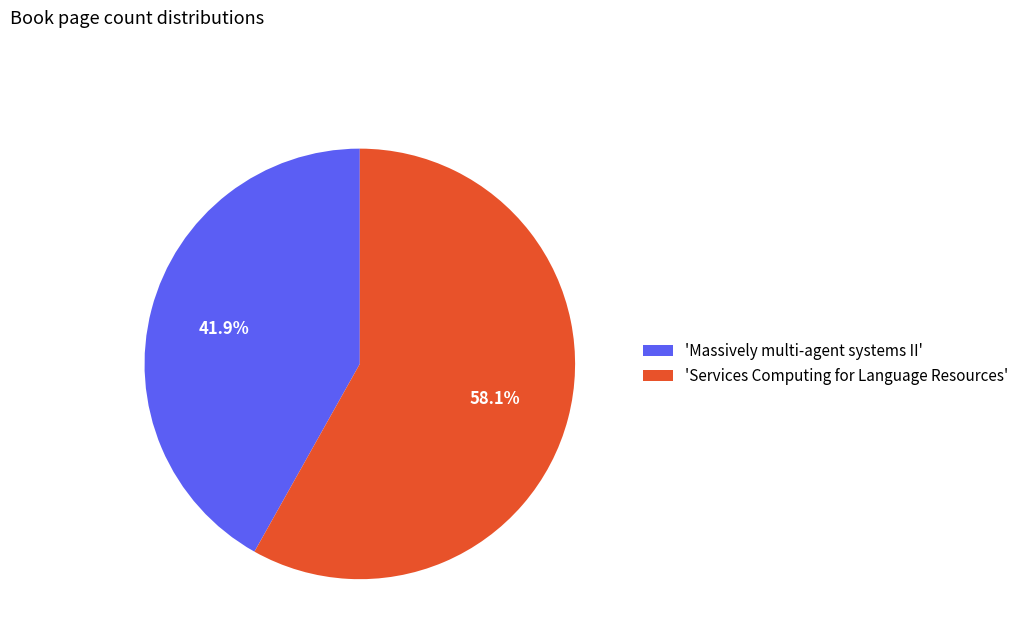

Rank the categories by value from highest to lowest.

'Services Computing for Language Resources', 'Massively multi-agent systems II'